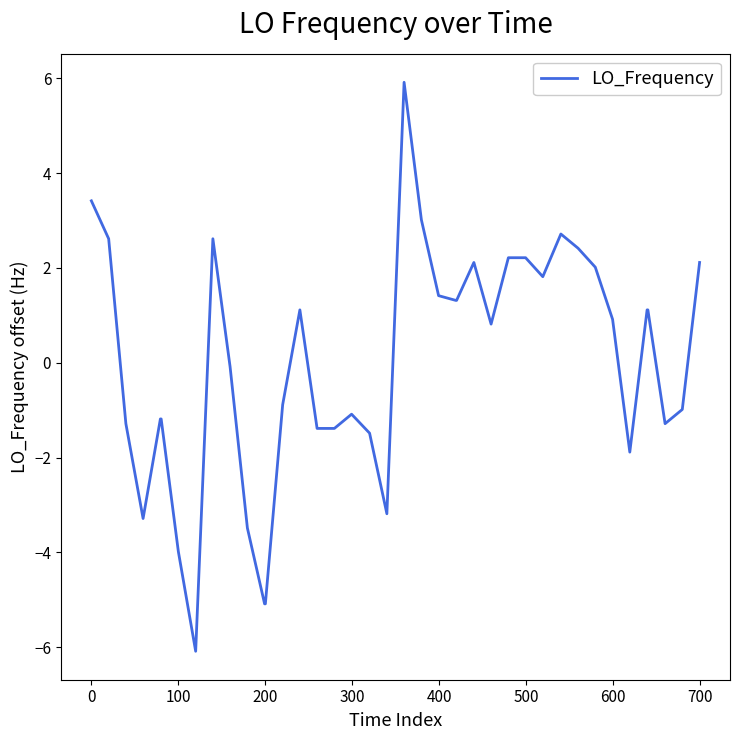

What is the minimum value shown in the chart?

-6.1